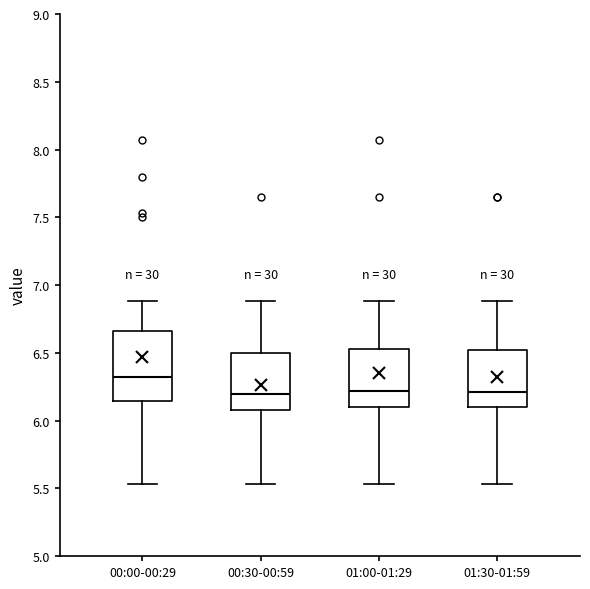

Reading left to right, transcribe this box plot: for each box, give where its median line is, the range the box spans, and where its two whiskers end, as read against the y-axis. The values are not printed on the chart, so give them approximately, as read against the axis.

00:00-00:29: median 6.35, box 6.15 to 6.65, whiskers 5.55 to 6.90
00:30-00:59: median 6.20, box 6.10 to 6.50, whiskers 5.55 to 6.90
01:00-01:29: median 6.20, box 6.10 to 6.55, whiskers 5.55 to 6.90
01:30-01:59: median 6.20, box 6.10 to 6.50, whiskers 5.55 to 6.90